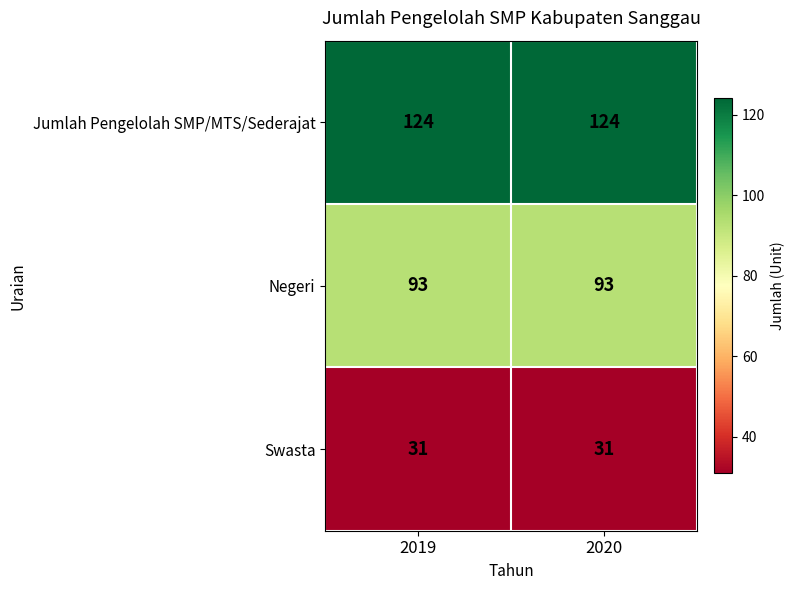

What is the lowest value of the Negeri series?

93